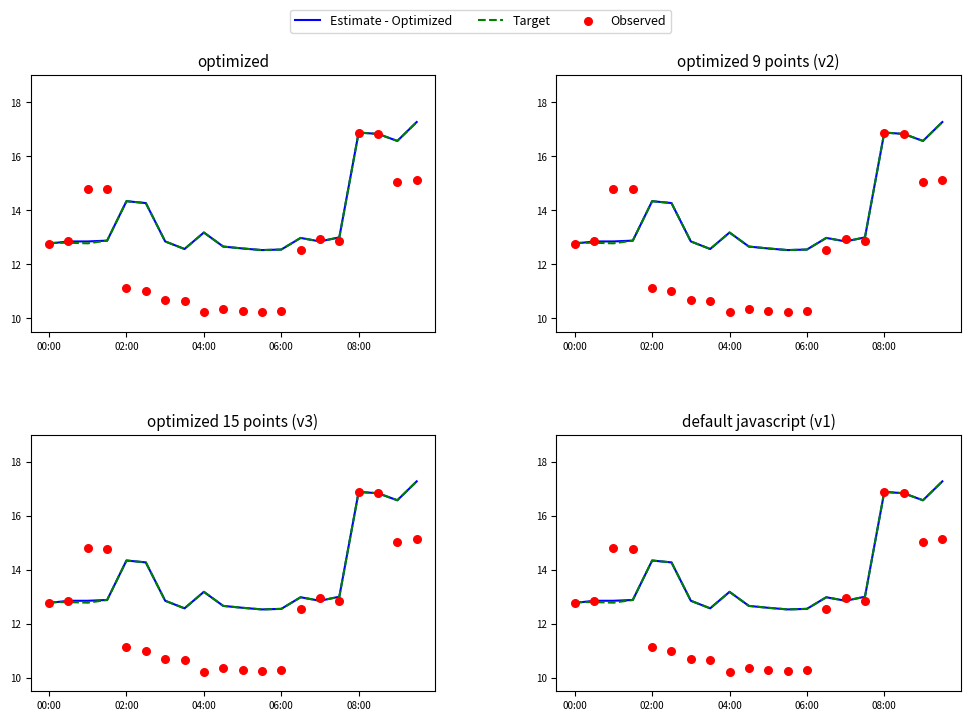

Which series has the largest total across all categories?

Estimate - Optimized